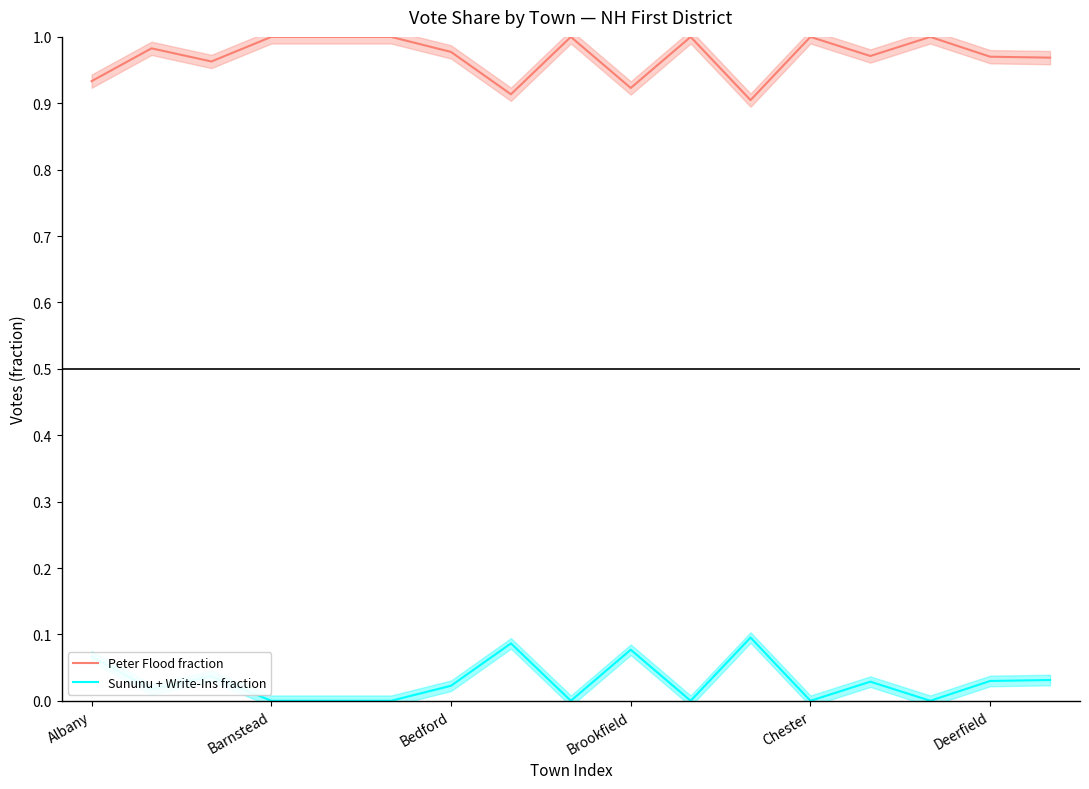

What is the label of the 1st point from the left?

Albany